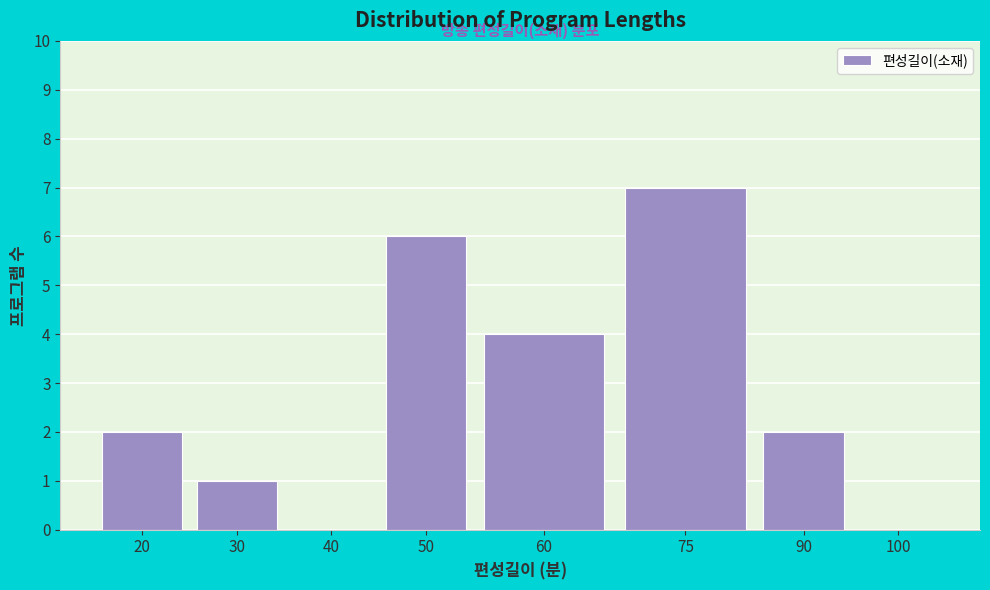

Reading left to right, extract all data points from this chart.

20=2	30=1	40=0	50=6	60=4	75=7	90=2	100=0